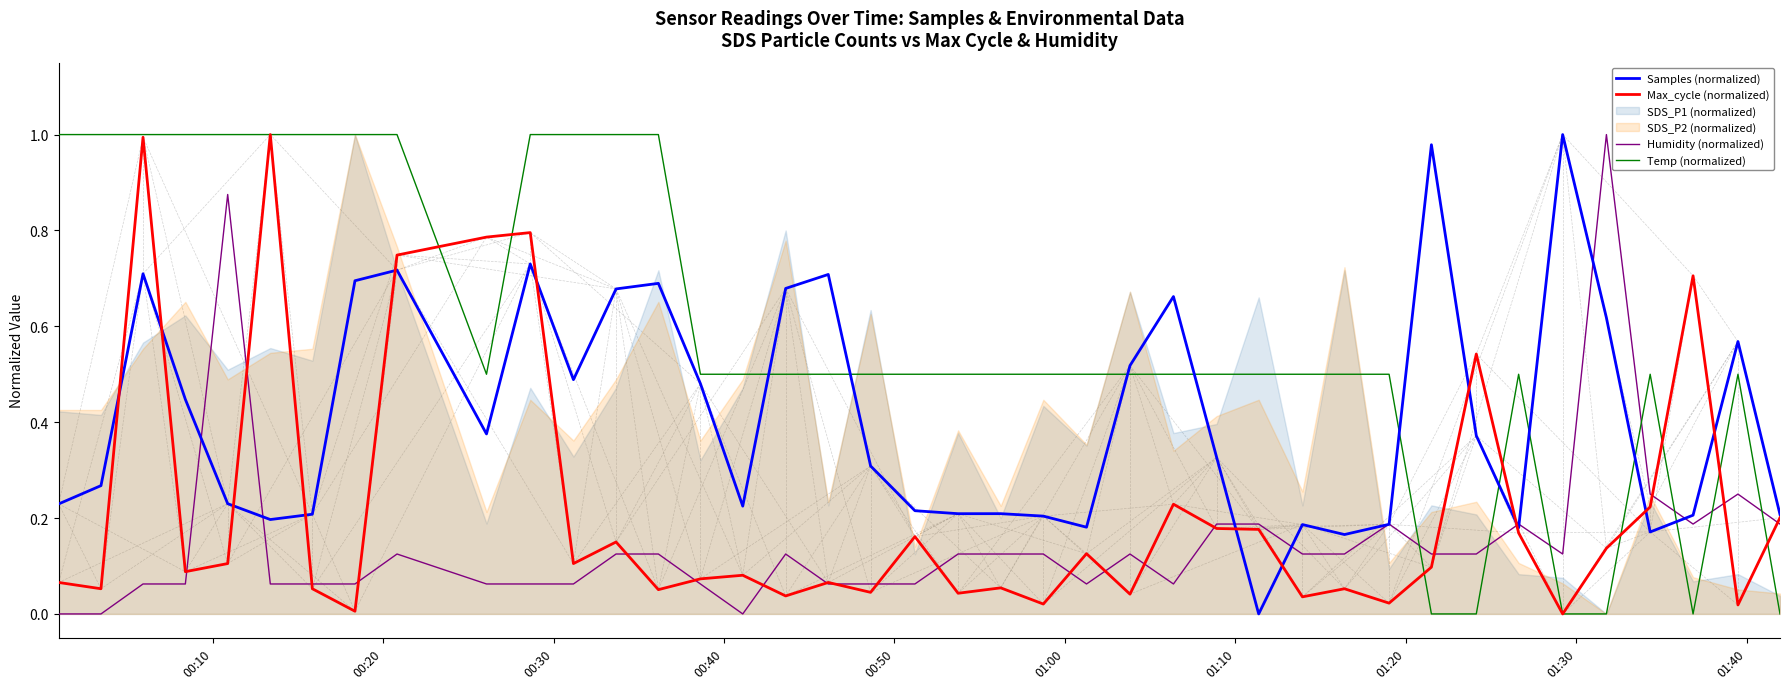

What is the value of the Humidity (normalized) point at the 4th from the left?

0.1